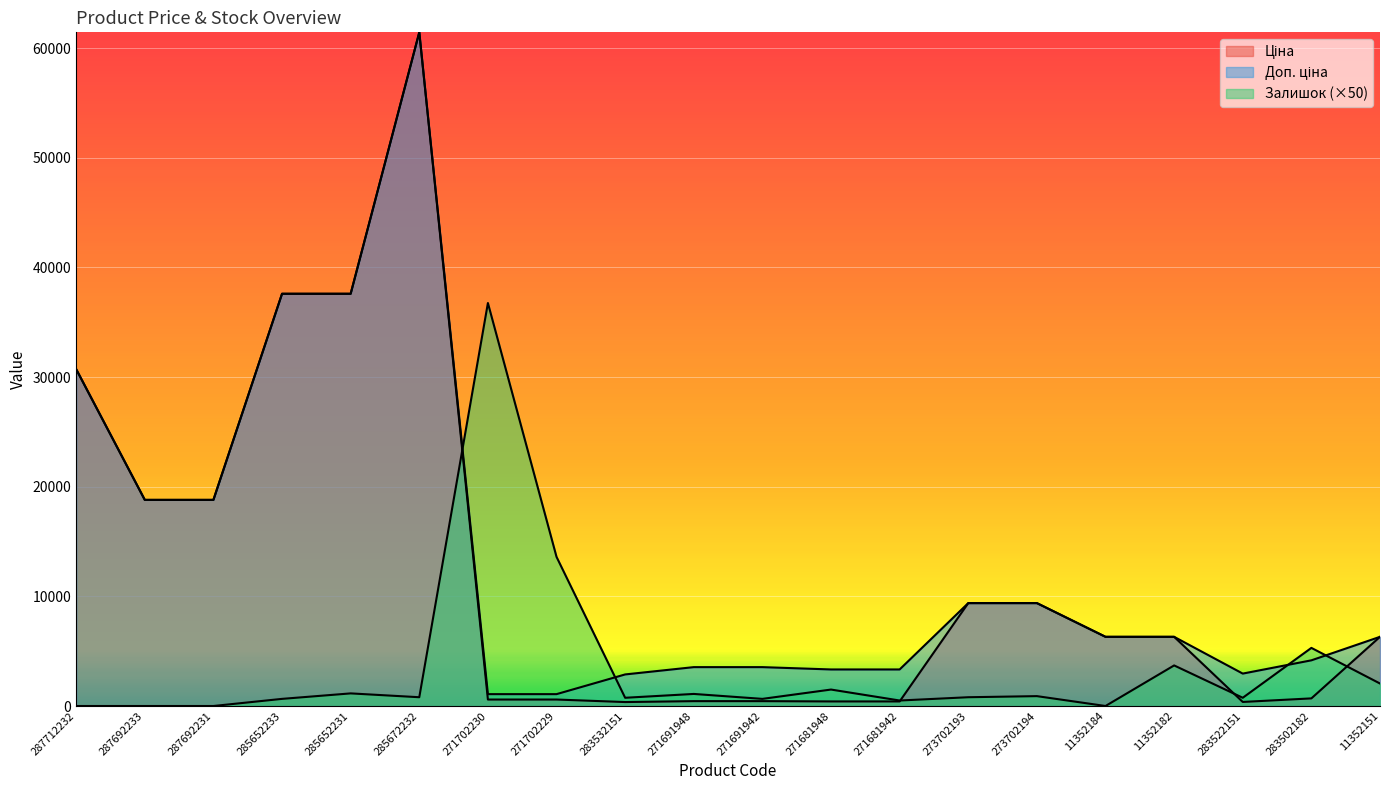

Between which two adjacent categories do Ціна and Залишок first intersect?

285672232 and 271702230